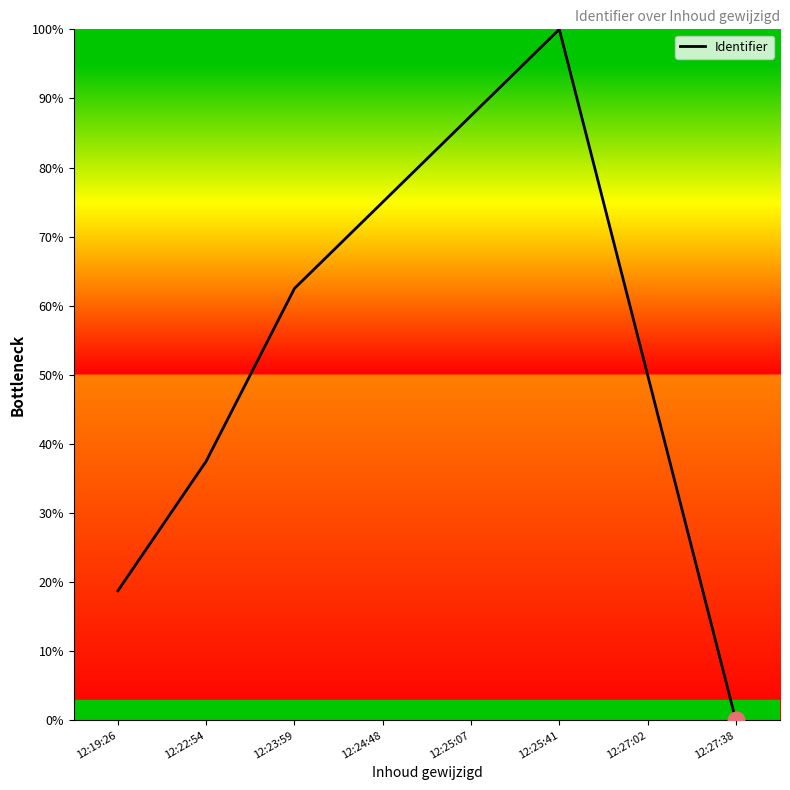

True or false: the data shows 87.5 at 12:25:07.

True